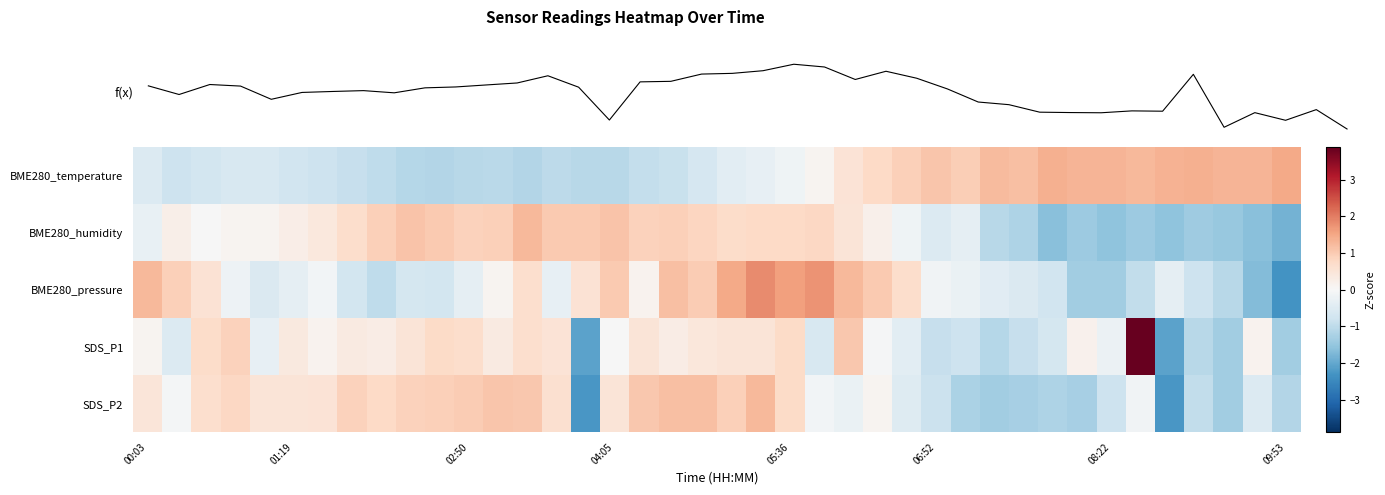

At which category is the sum across all series the highest?

21